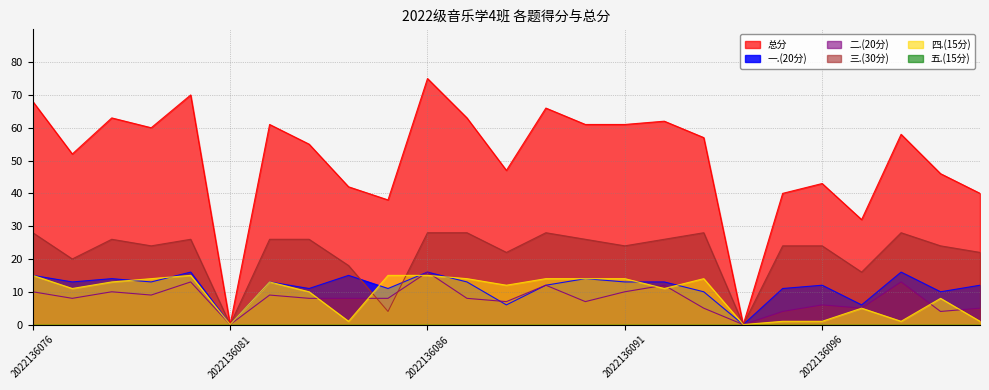

The value of 总分 at 2022136076 is 120. True or false?

False